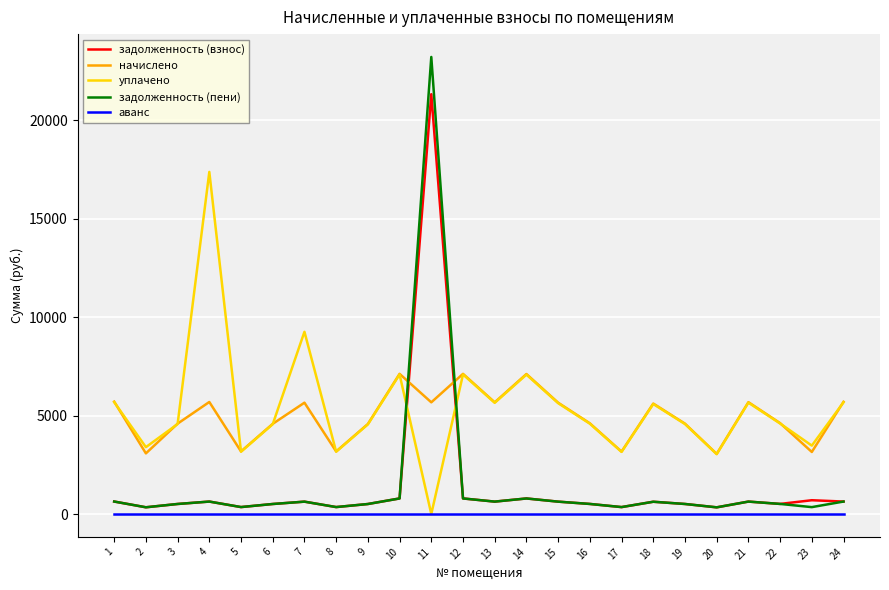

True or false: аванс and задолженность (взнос) intersect in this chart.

False